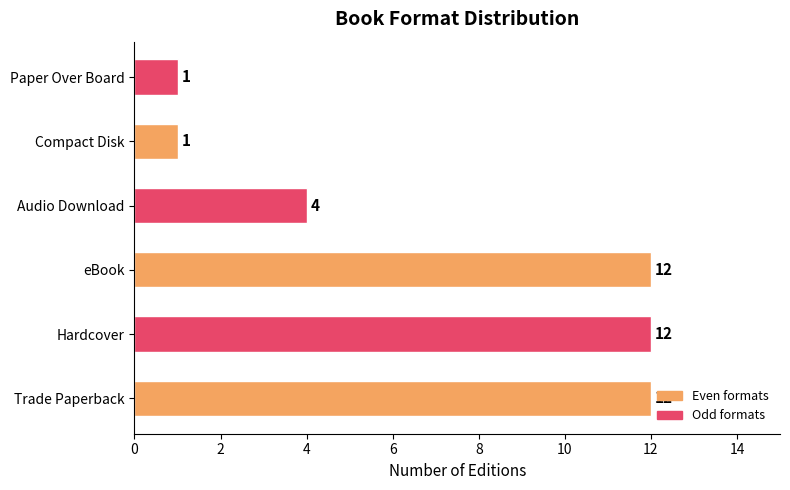

Which has a higher value, Audio Download or eBook?

eBook